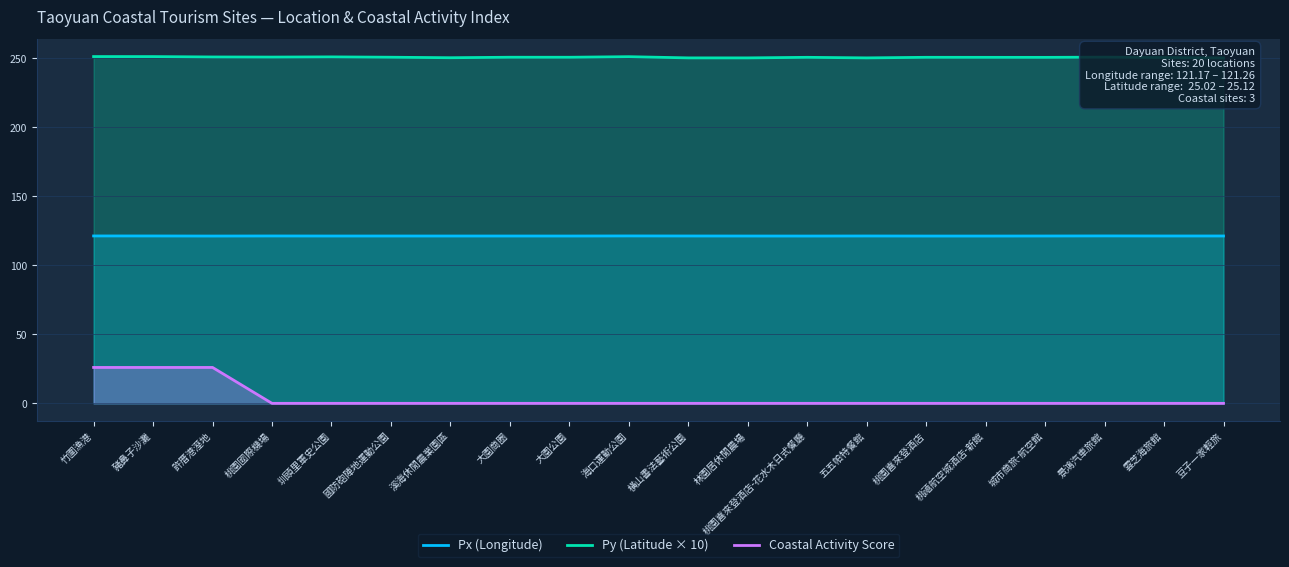

Reading left to right, list all the values displayed in this chart.

Px (Longitude): 121.2	121.2	121.2	121.2	121.2	121.2	121.2	121.2	121.2	121.3	121.2	121.2	121.2	121.2	121.2	121.2	121.2	121.3	121.2	121.2
Py (Latitude × 10): 251.2	251.2	250.9	250.8	250.9	250.7	250.3	250.7	250.7	251.1	250.2	250.2	250.6	250.2	250.6	250.6	250.6	250.7	250.5	250.2
Coastal Activity Score: 26.0	26.0	26.0	0.0	0.0	0.0	0.0	0.0	0.0	0.0	0.0	0.0	0.0	0.0	0.0	0.0	0.0	0.0	0.0	0.0